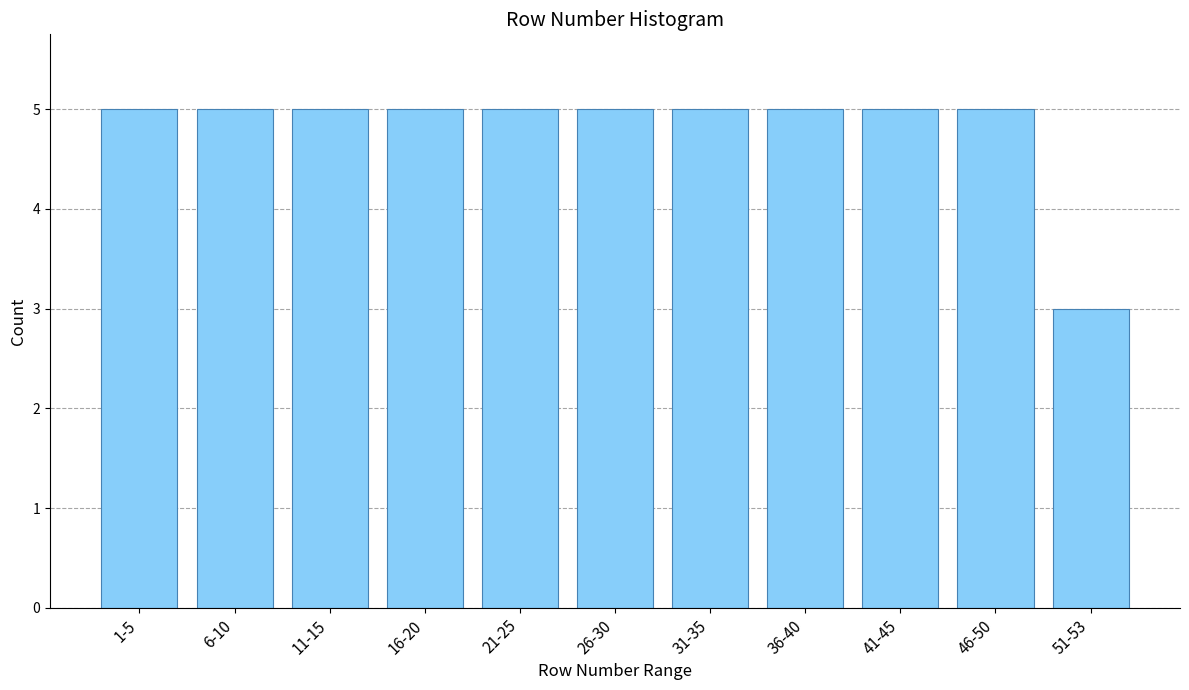

Reading right to left, extract all data points from this chart.

51-53=3	46-50=5	41-45=5	36-40=5	31-35=5	26-30=5	21-25=5	16-20=5	11-15=5	6-10=5	1-5=5